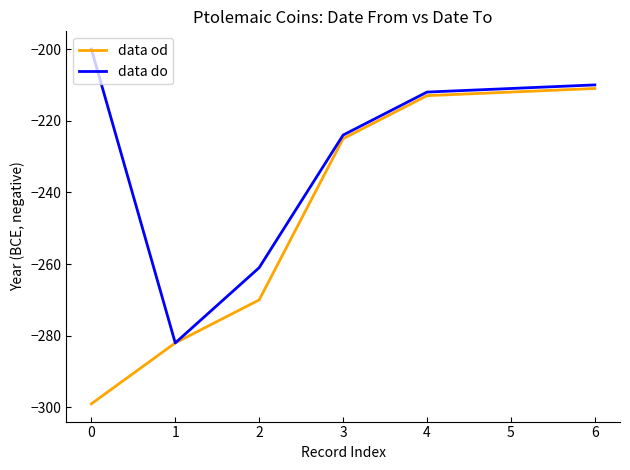

What is the smallest value displayed?

-299